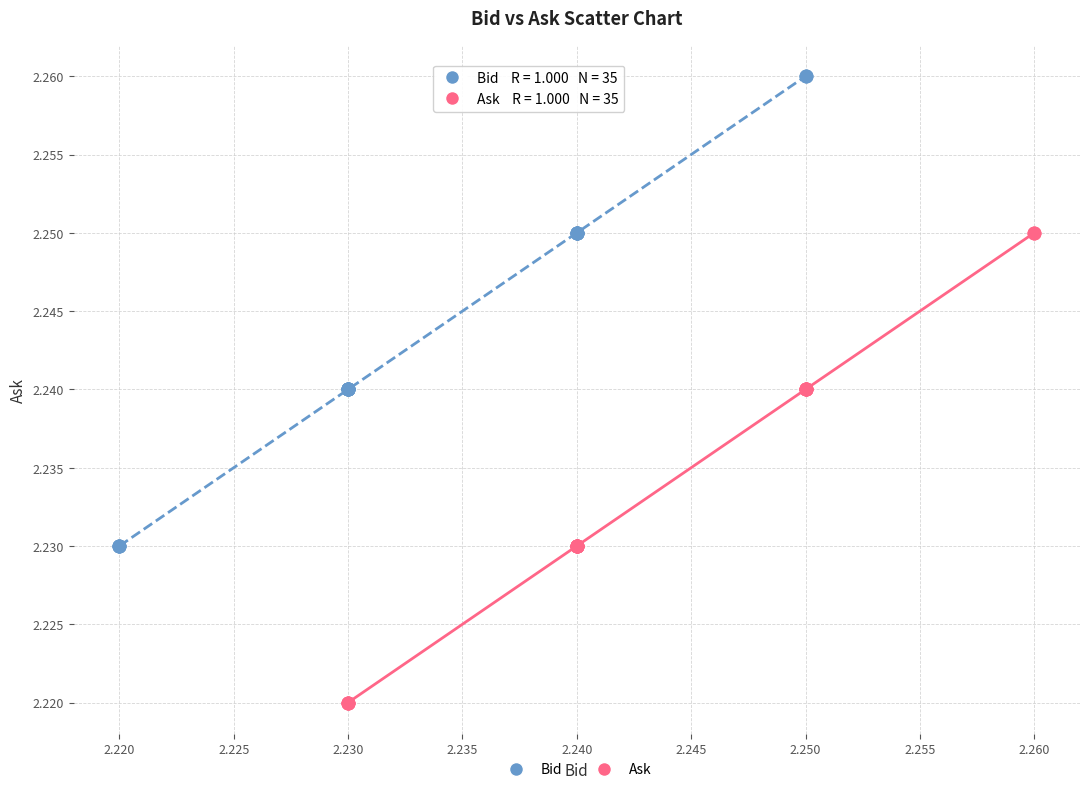

Which series contains the lowest Y value?

Ask